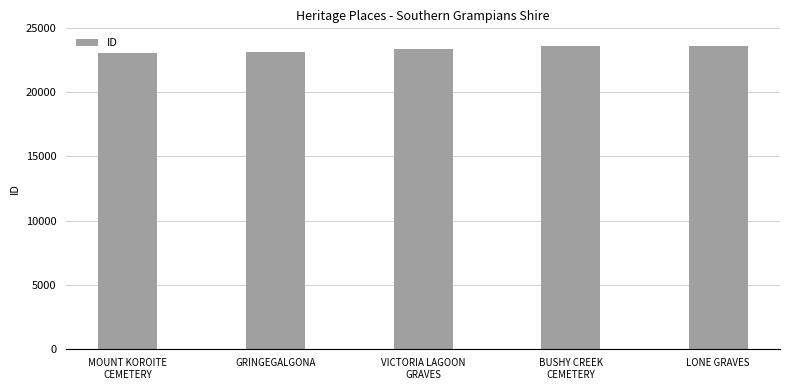

What is the value of the 3rd bar from the left?

23407